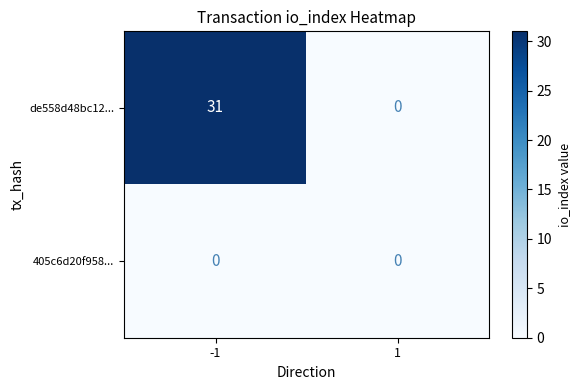

What is the average value of the de558d48bc12... series?

16